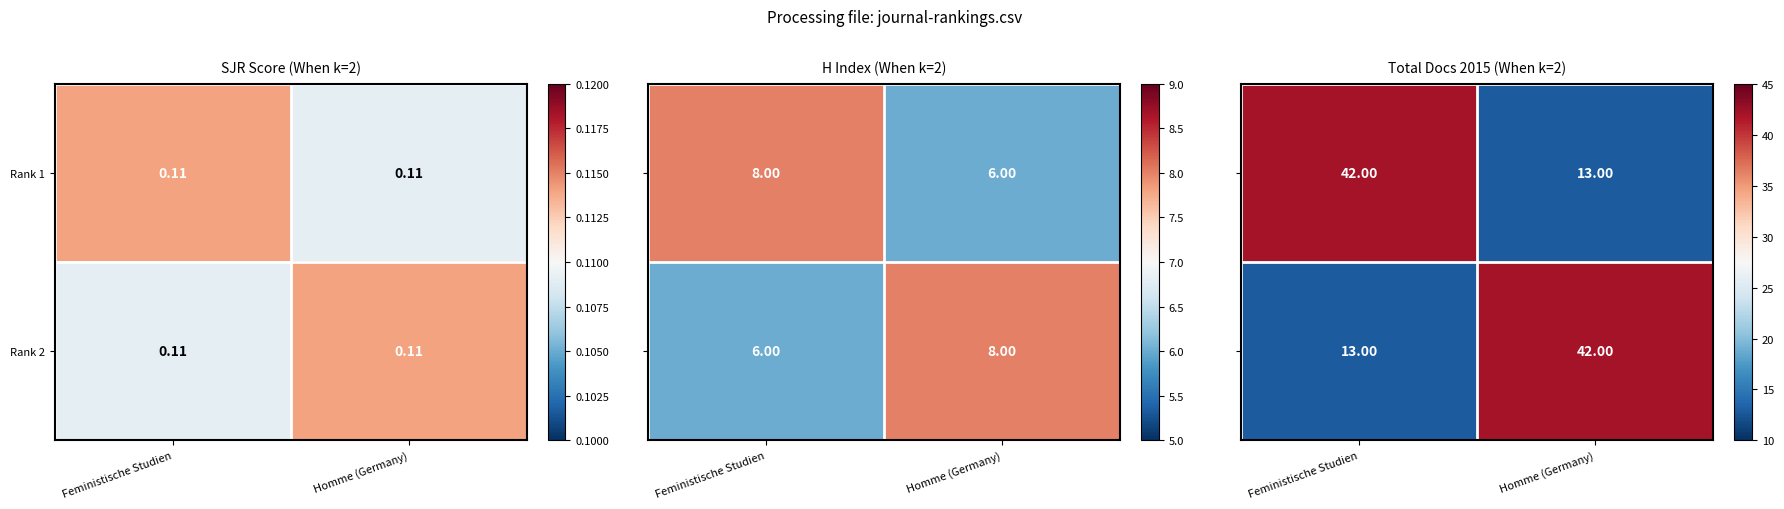

The Rank 1 series shows 16 at Feministische Studien. True or false?

False